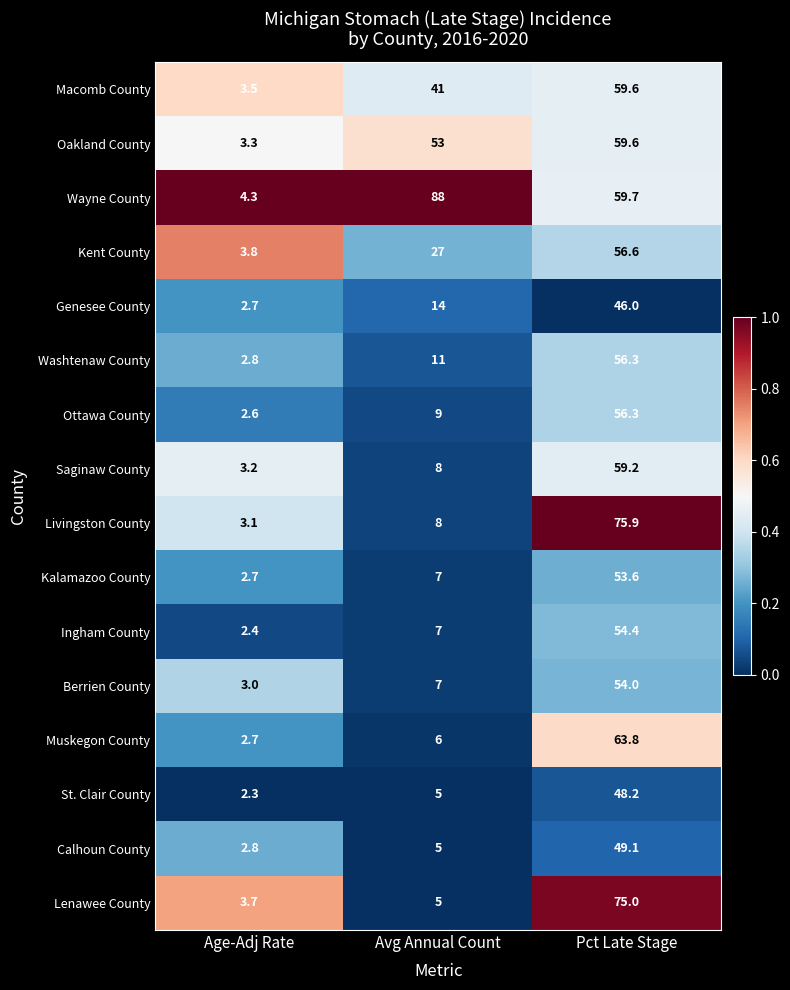

Is it true that Kalamazoo County equals 7.0 at Avg Annual Count?

True